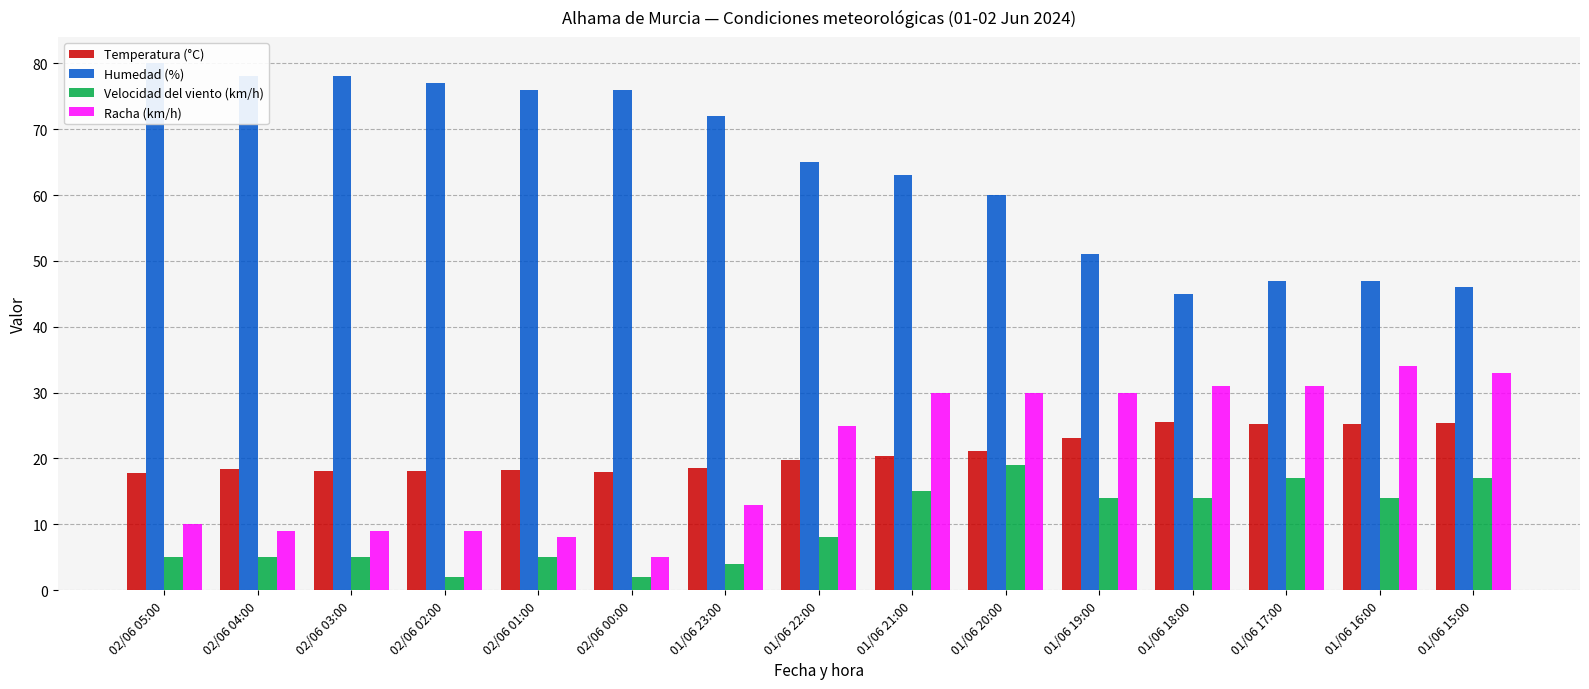

Between 02/06 05:00 and 01/06 16:00, which series saw the biggest shift?

Humedad (%)